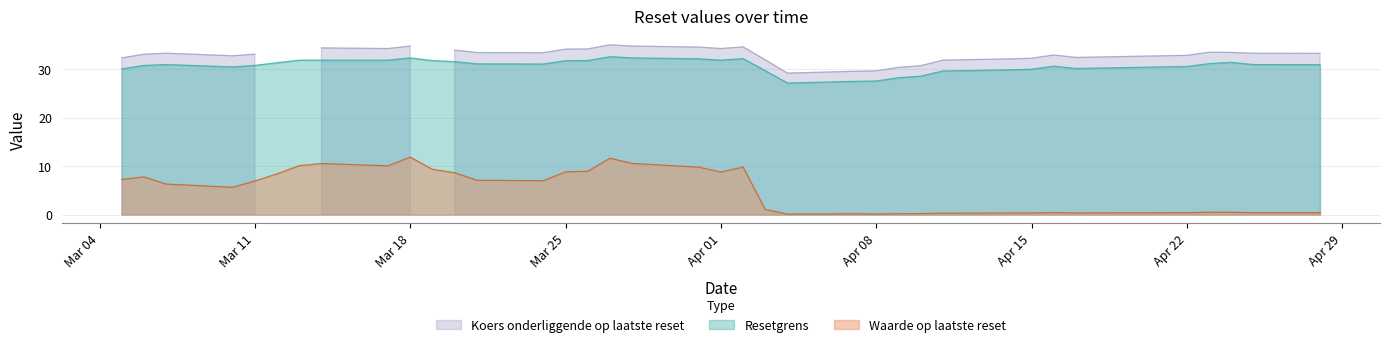

What is the lowest value of the Resetgrens series?

27.2